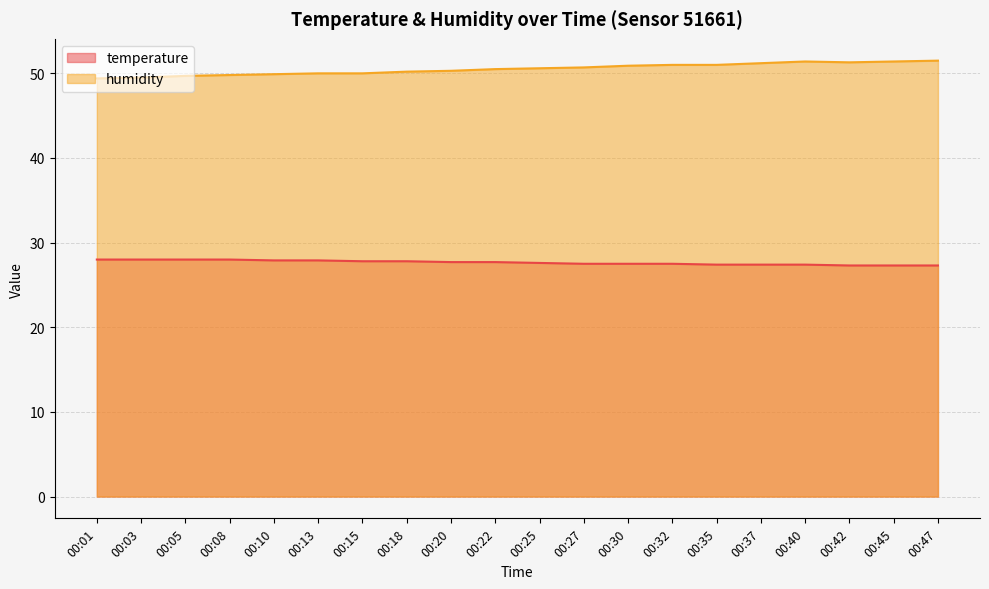

How many categories are shown in the chart?

20